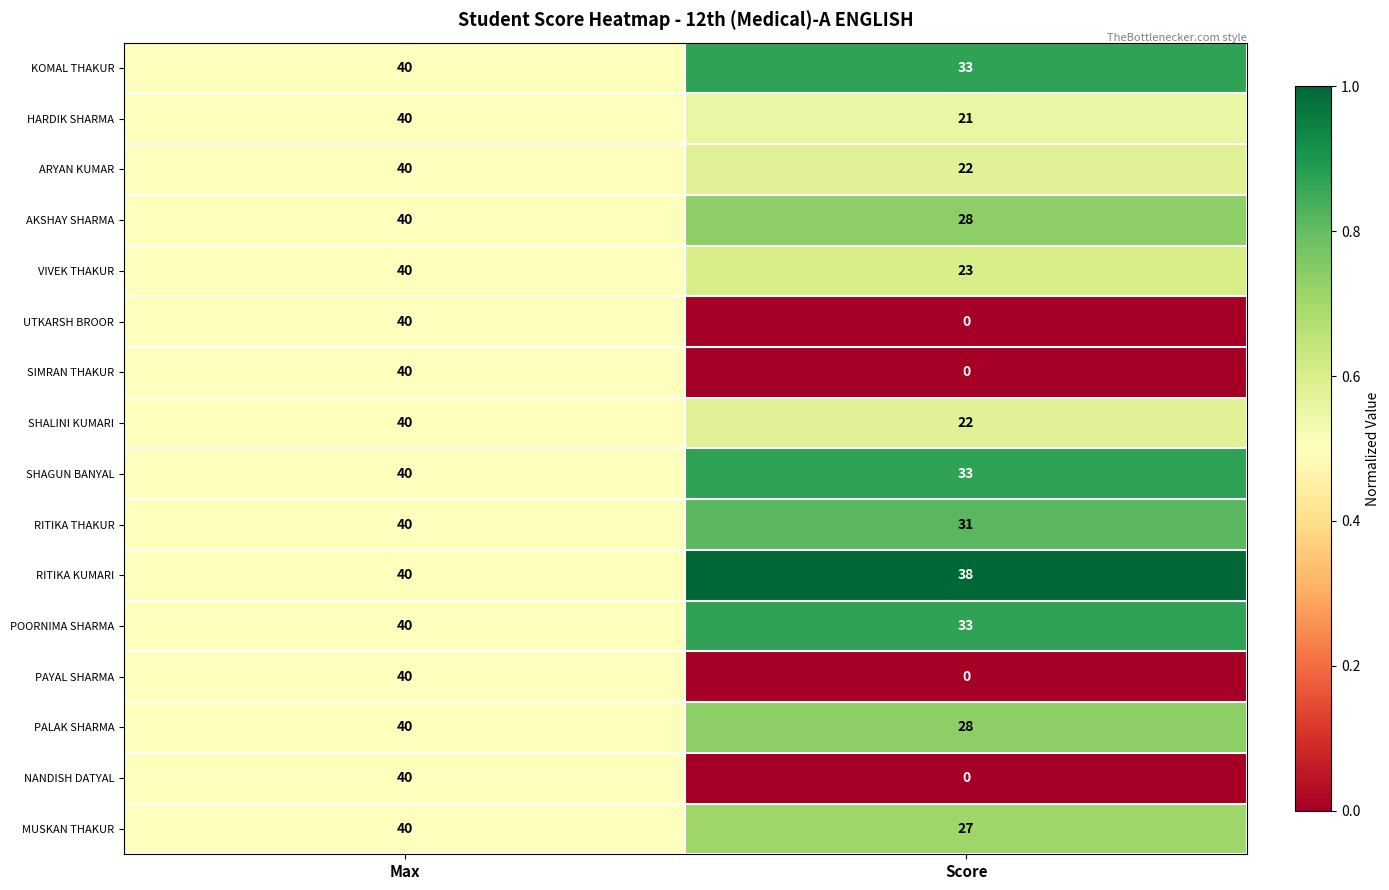

What is the sum of the VIVEK THAKUR values at Score and Max?

63